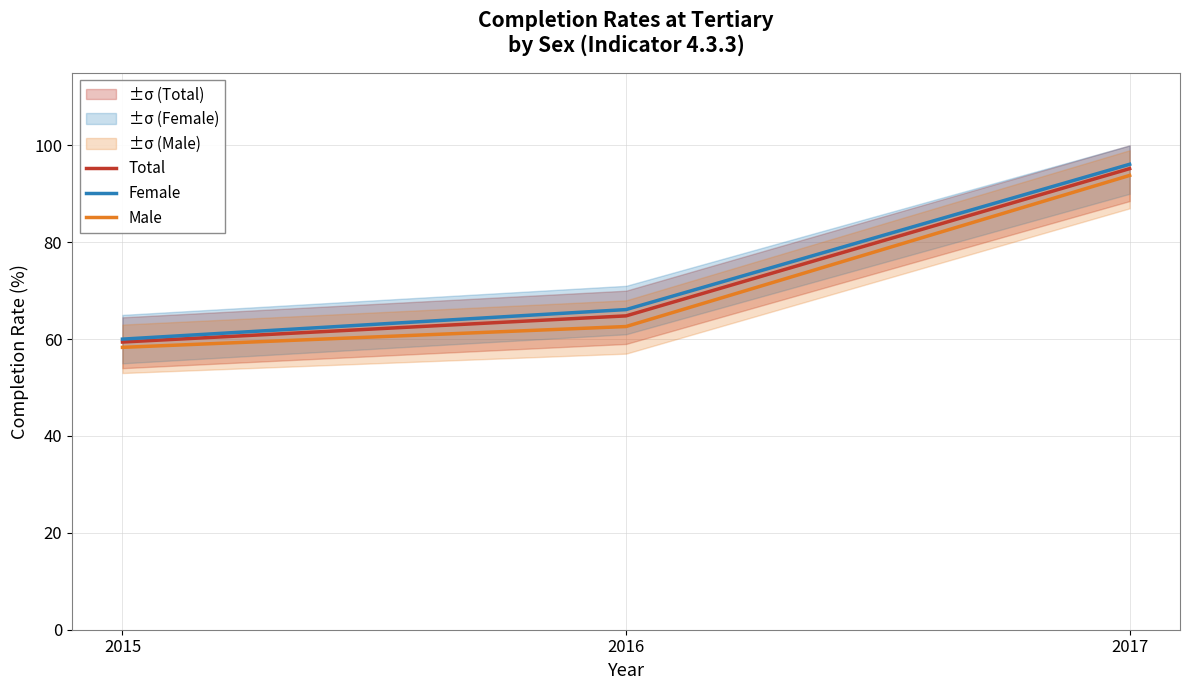

What are all the series names shown in the legend?

Total, Female, Male